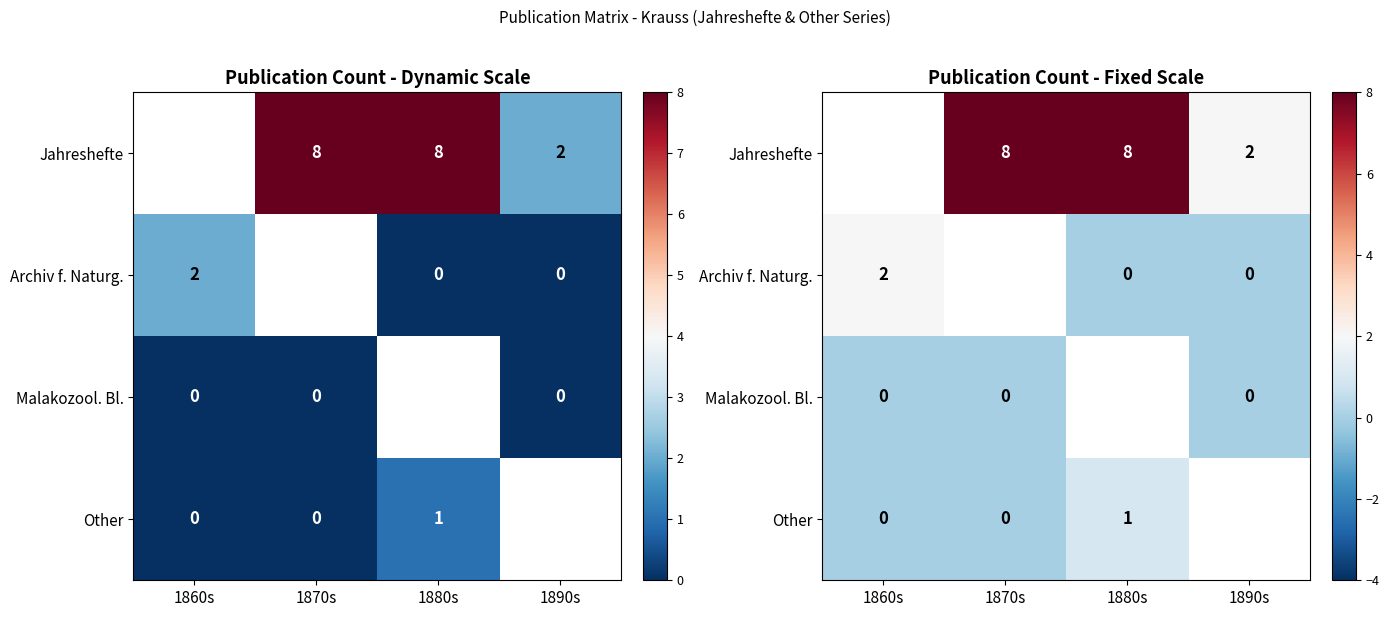

The value of Archiv f. Naturg. at 1890s is 1.3. True or false?

False